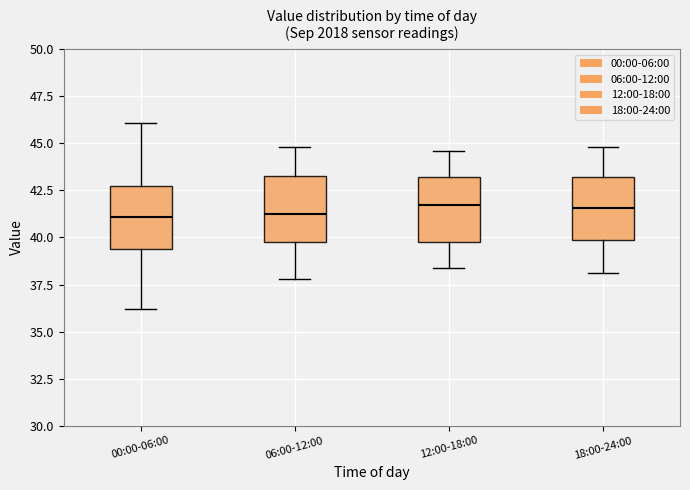

Where is the upper edge of the box for 18:00-24:00 on the y-axis? The values are not printed on the chart, so give them approximately, as read against the axis.

43.0